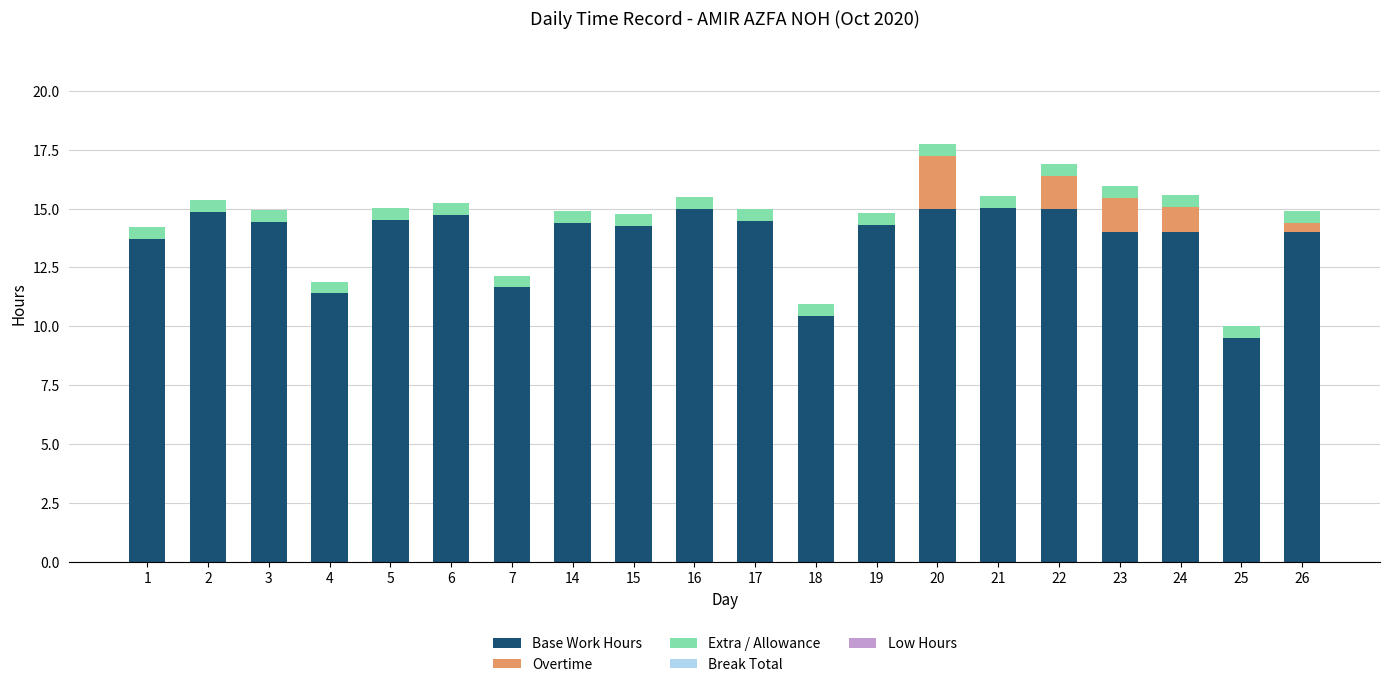

What is the highest value of the Base Work Hours series?

15.0